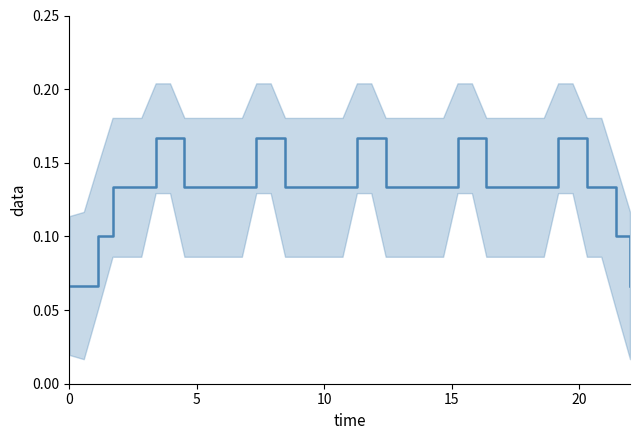

Reading left to right, extract all data points from this chart.

0.1	0.1	0.1	0.1	0.1	0.1	0.2	0.2	0.1	0.1	0.1	0.1	0.1	0.2	0.2	0.1	0.1	0.1	0.1	0.1	0.2	0.2	0.1	0.1	0.1	0.1	0.1	0.2	0.2	0.1	0.1	0.1	0.1	0.1	0.2	0.2	0.1	0.1	0.1	0.1